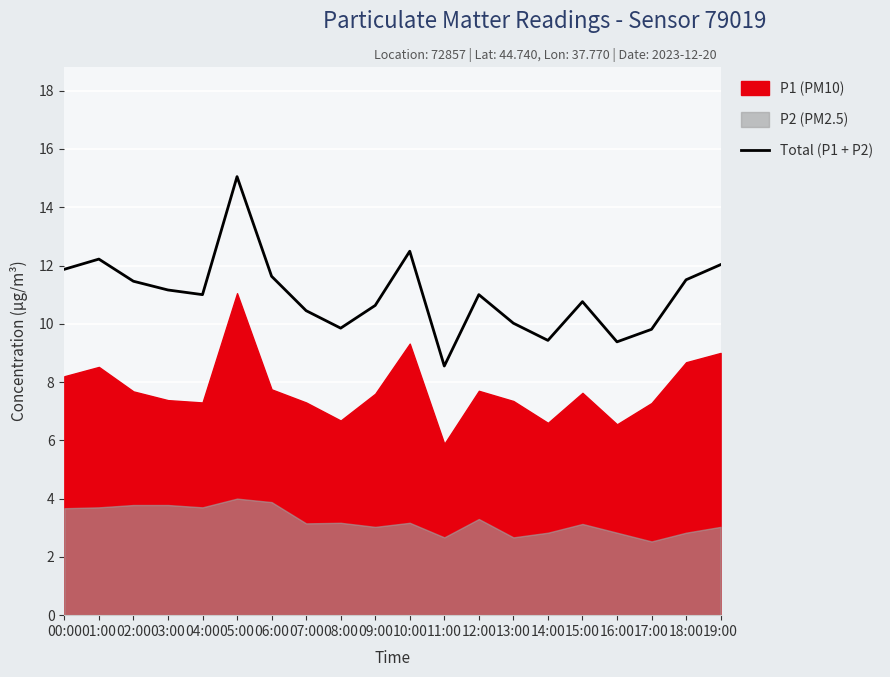

How many lines are shown in the chart?

1